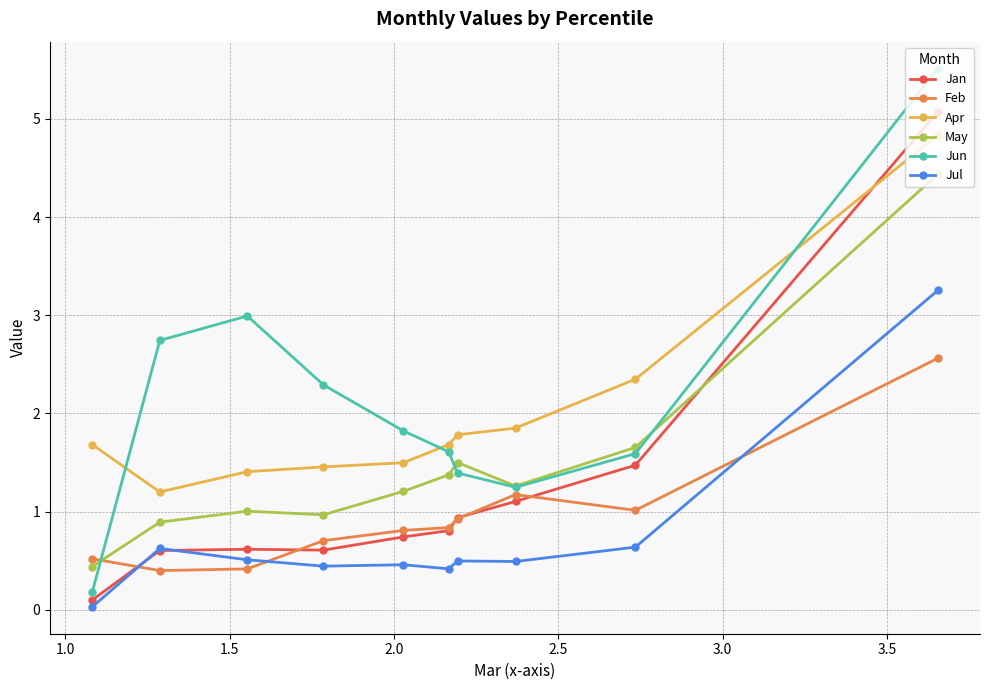

What is the value of the Jul point at the 3rd from the left?

0.5